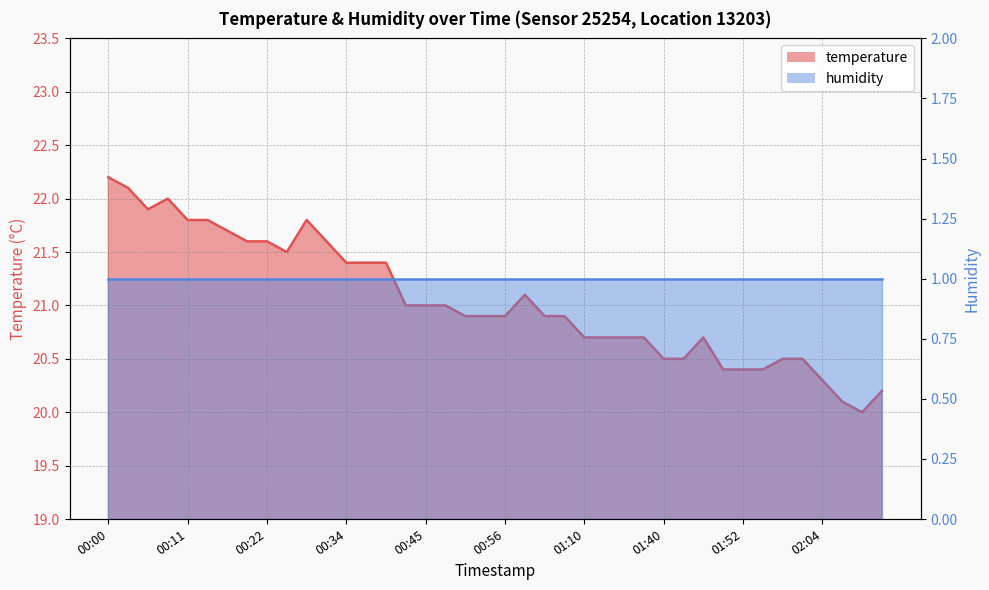

Approximately how many times larger is the value at 02:13 compared to 00:39?

0.9